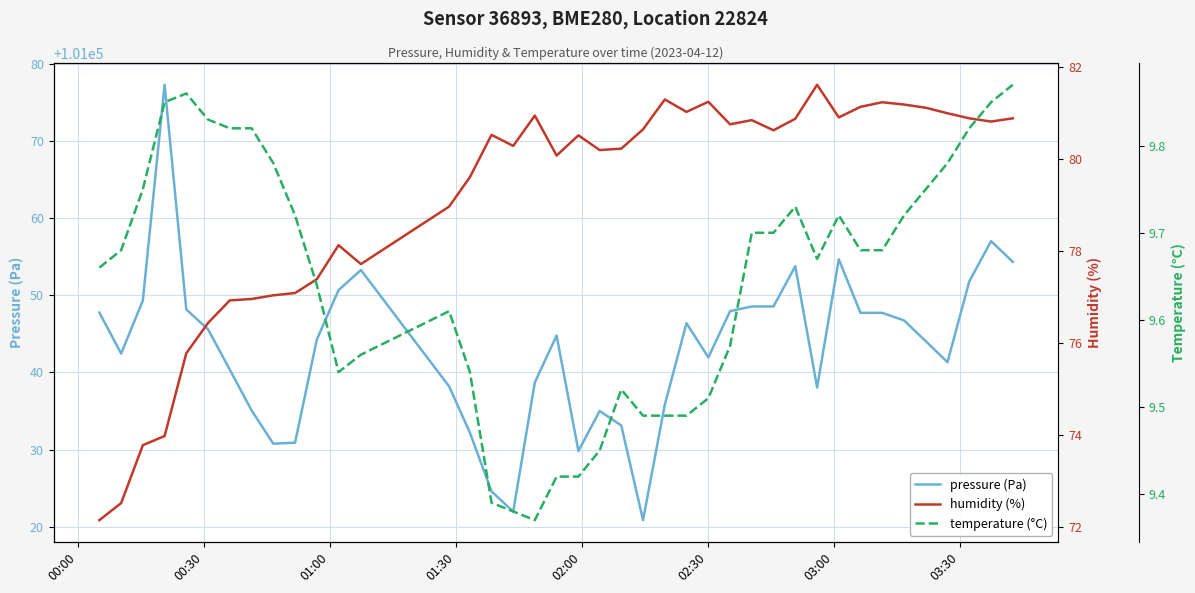

What is the maximum value for pressure (Pa)?

101077.3